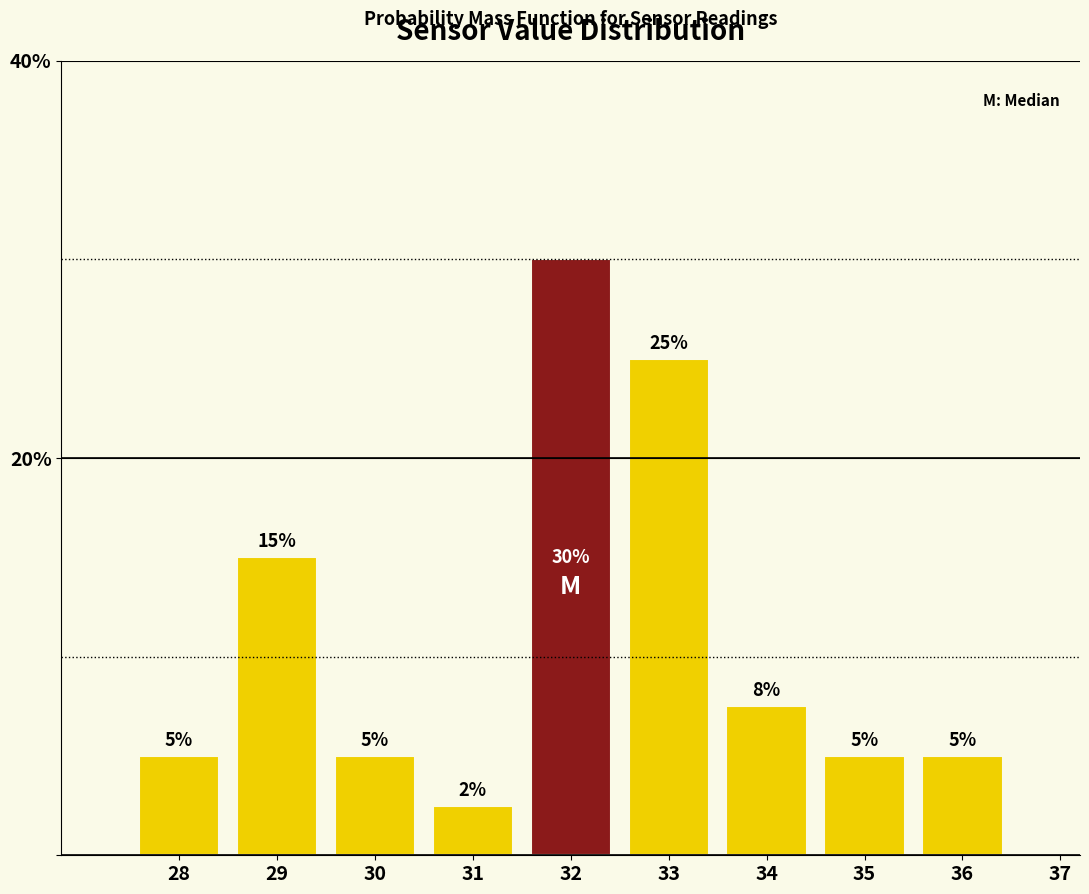

Between 32 and 29, which is larger?

32